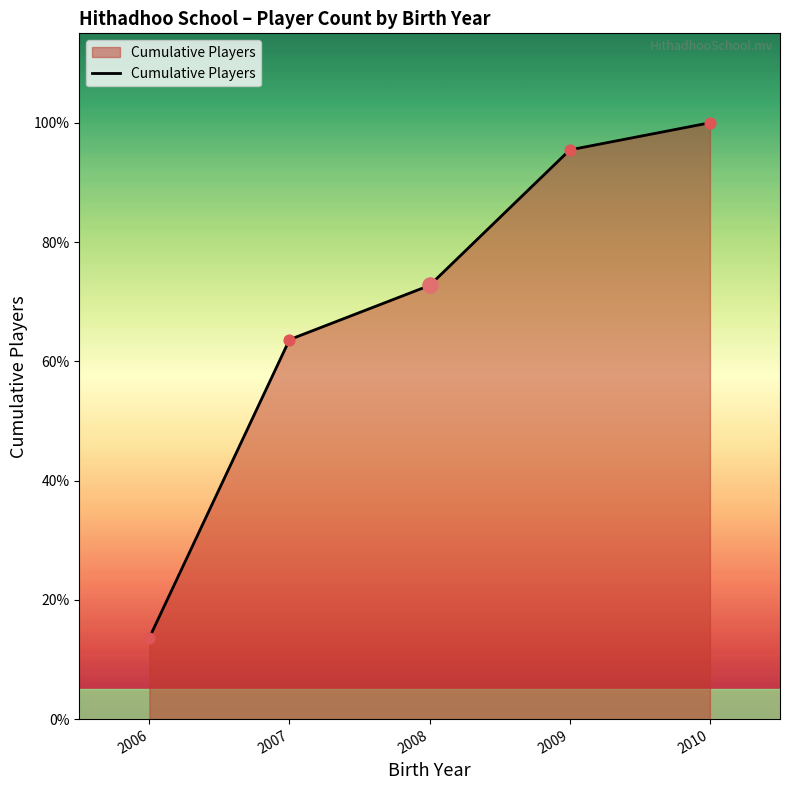

Does the chart have visible grid lines?

No